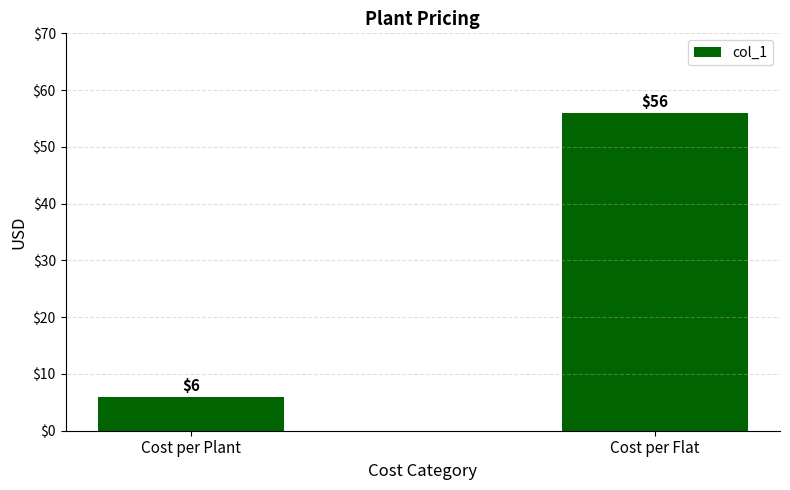

How many values are between 6 and 56?

2